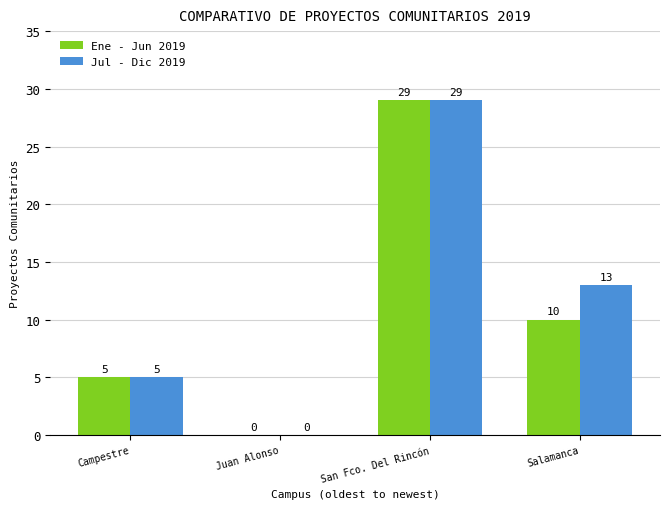

Are the bars grouped side by side (vs. stacked)?

Yes